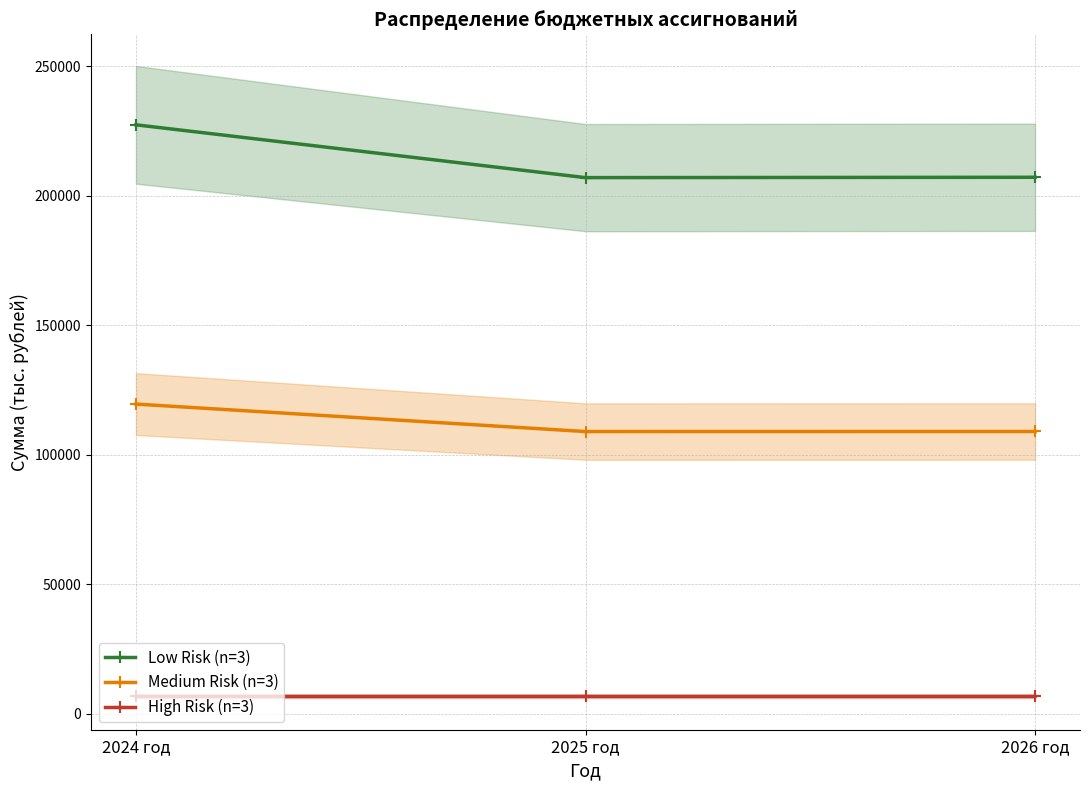

What is the value of the Low Risk (n=3) point at the 1st from the left?

227410.5